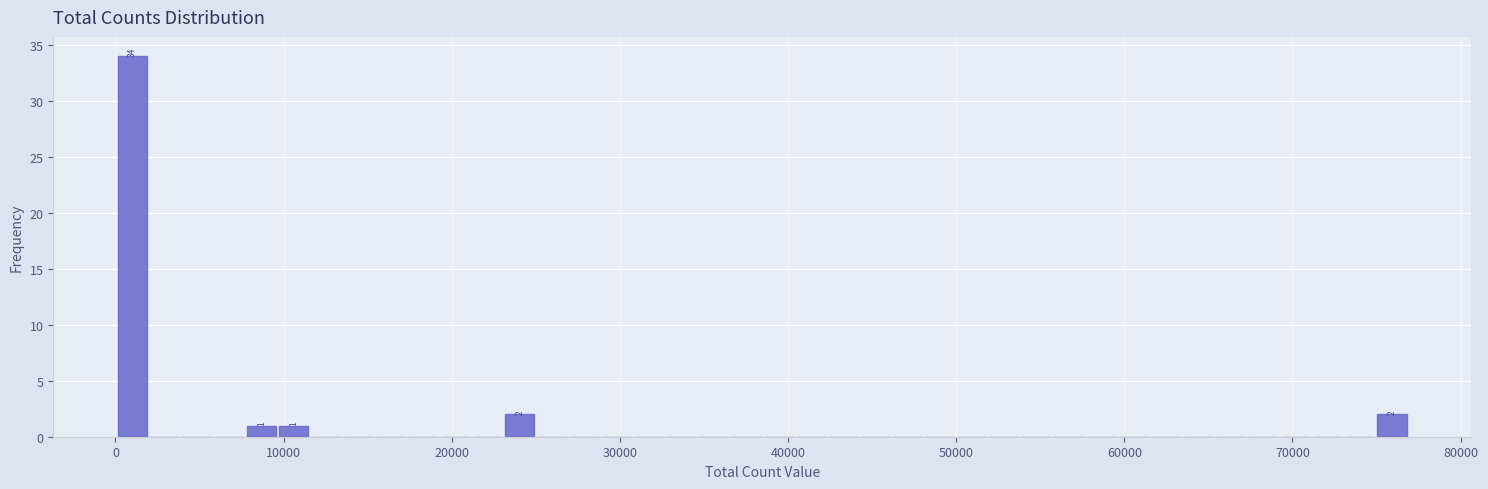

Around what value on the x-axis is the tallest bar? Give the approximate position of its centre, as read against the axis.

1000